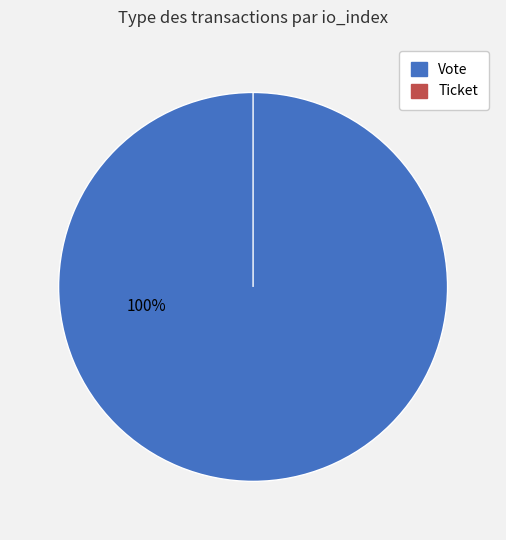

Does Ticket represent more than half of the total?

No